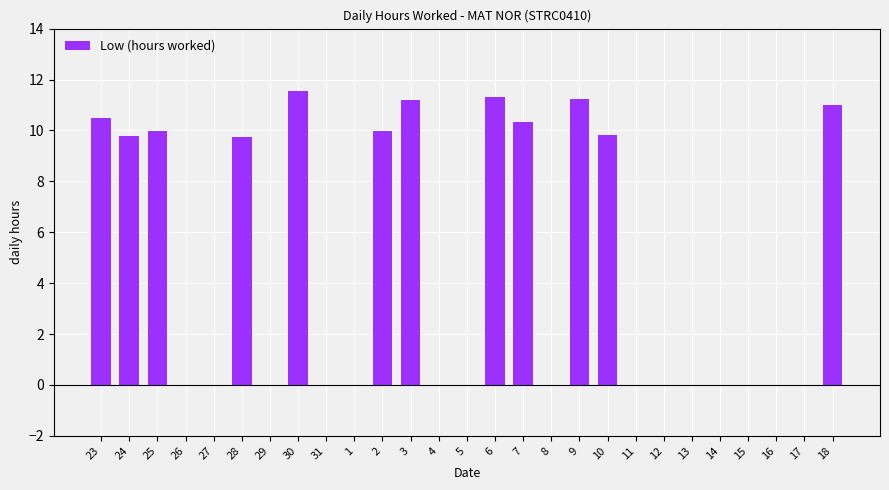

What is the greatest value displayed?

11.5